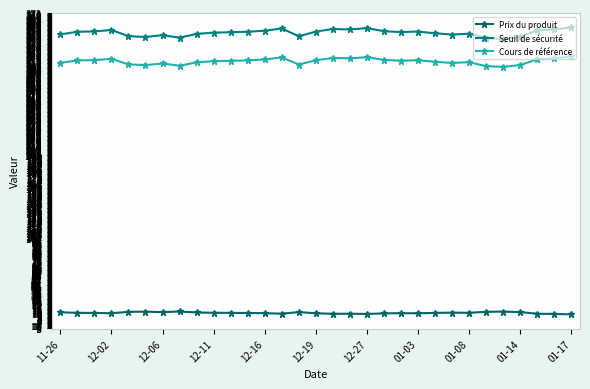

In Seuil de sécurité, how many points are lower than both neighbors (excluding endpoints)?

7